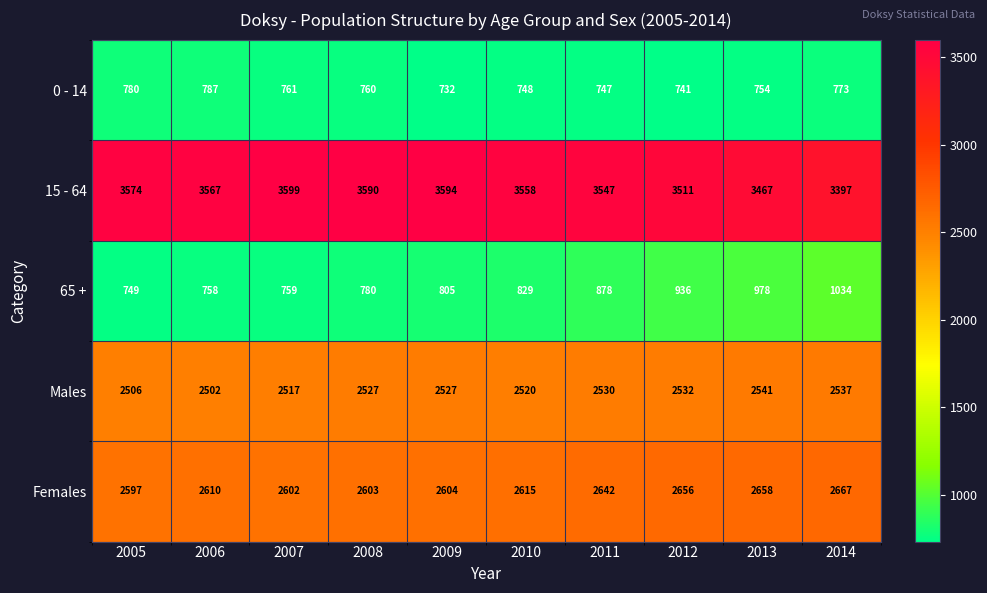

What is the difference between the second highest and second lowest values in the 0 - 14 series?

39